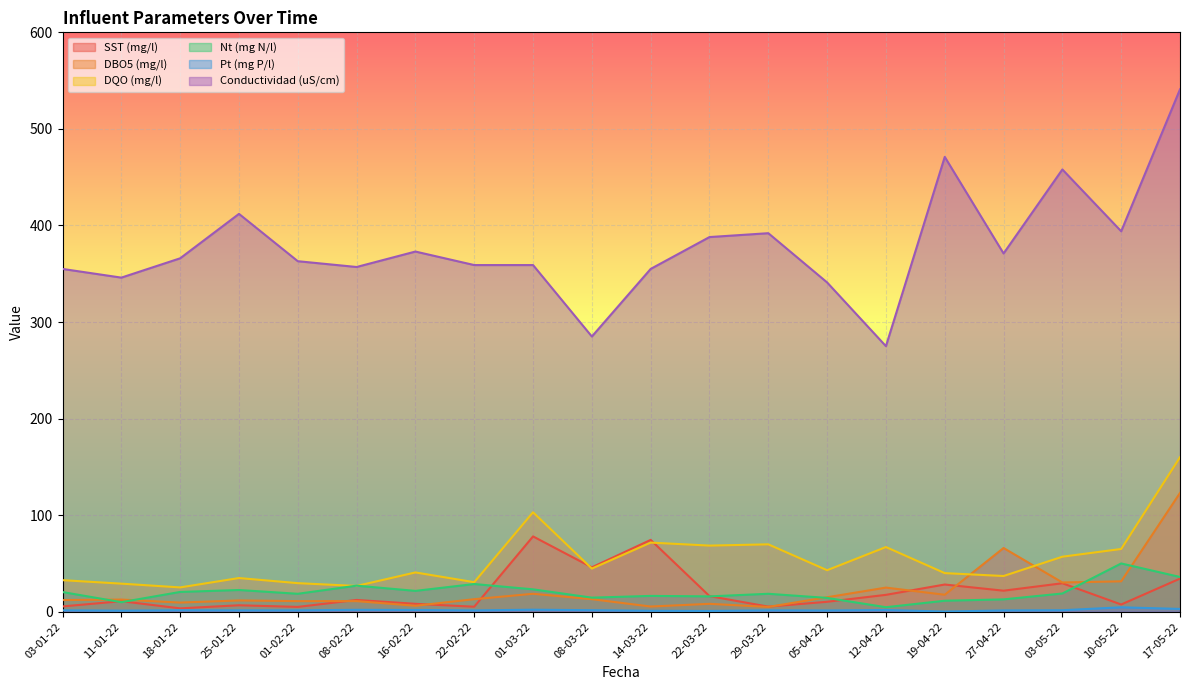

What is the label of the 6th point from the left?

08-02-22